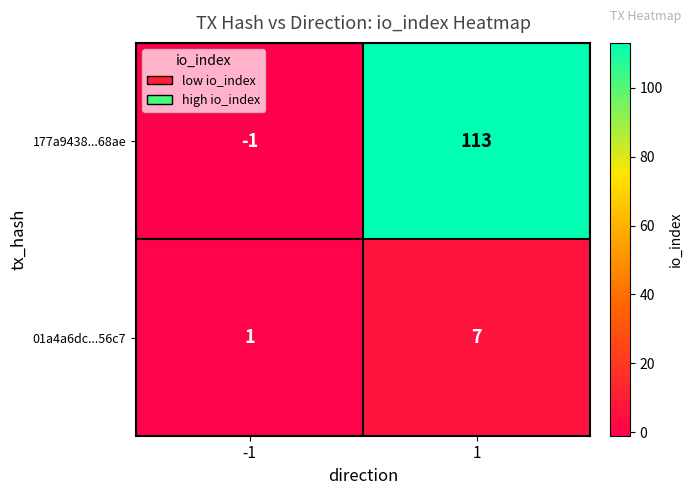

Rank the series at -1 from highest to lowest value.

01a4a6dc...56c7, 177a9438...68ae